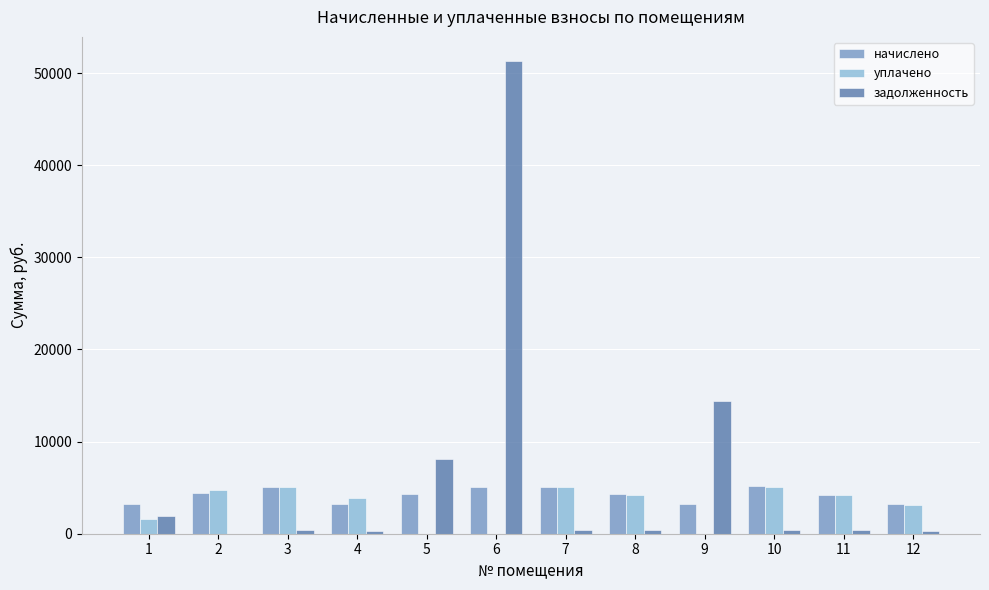

What are all the series names shown in the legend?

начислено, уплачено, задолженность